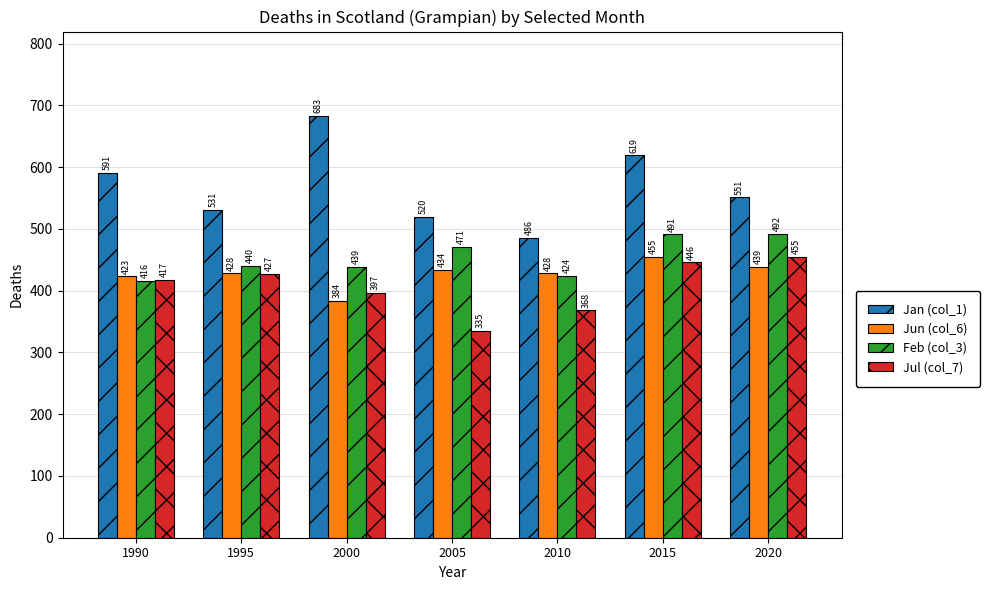

Between 1995 and 2000, which series saw the biggest shift?

Jan (col_1)